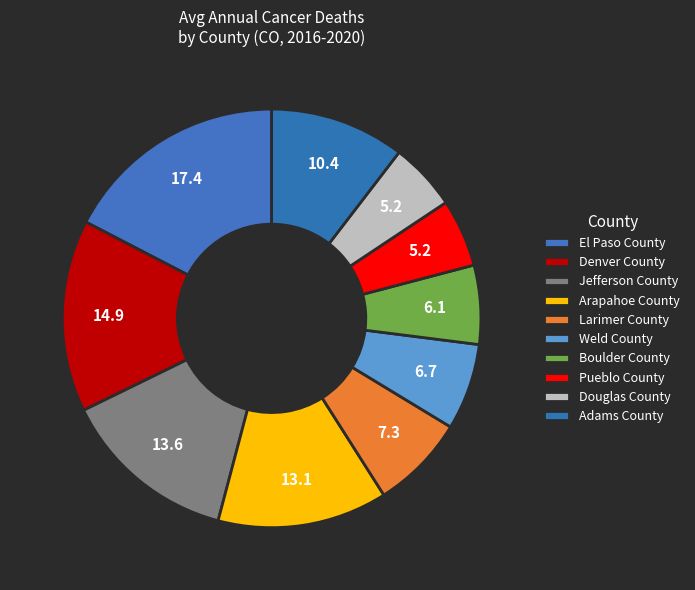

Does any single category account for the majority?

No